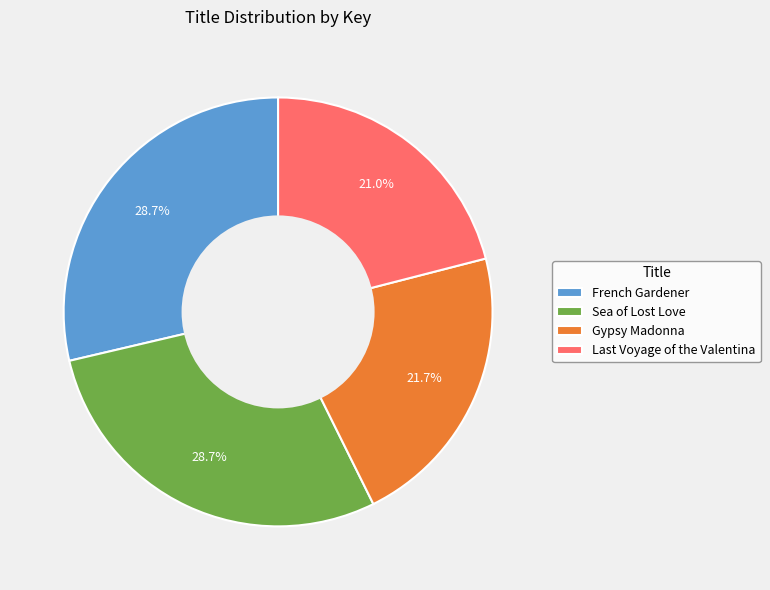

To the nearest percent, what is the average slice percentage?

25%